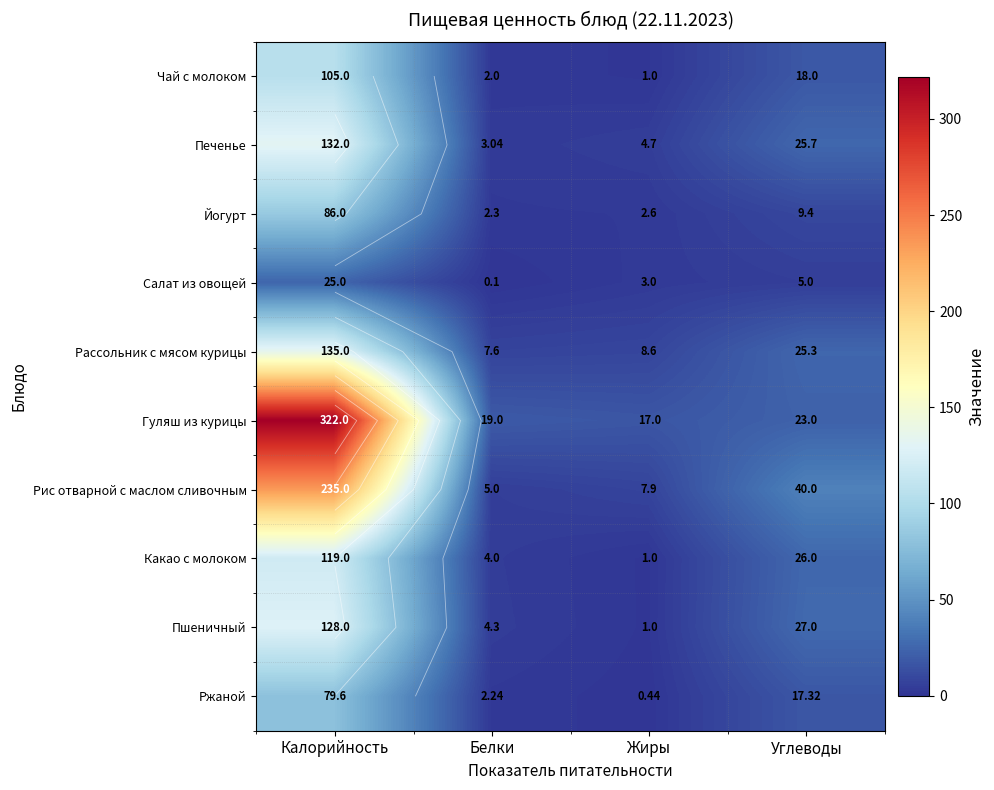

Is the value of Печенье at Жиры greater than the value of Чай с молоком at Белки?

Yes